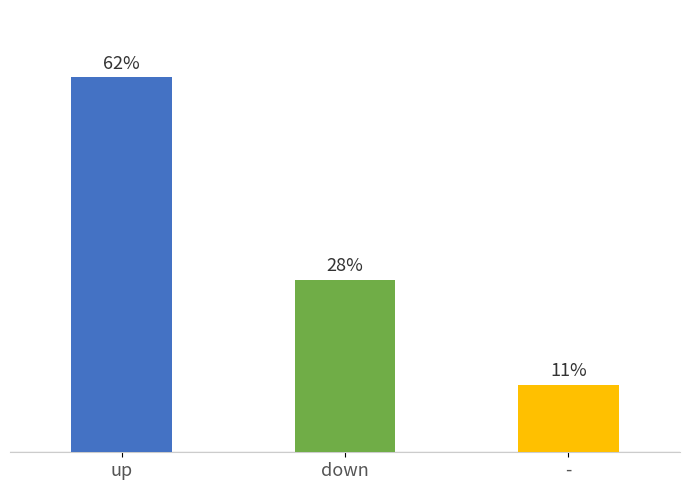

What is the sum of all values?

100